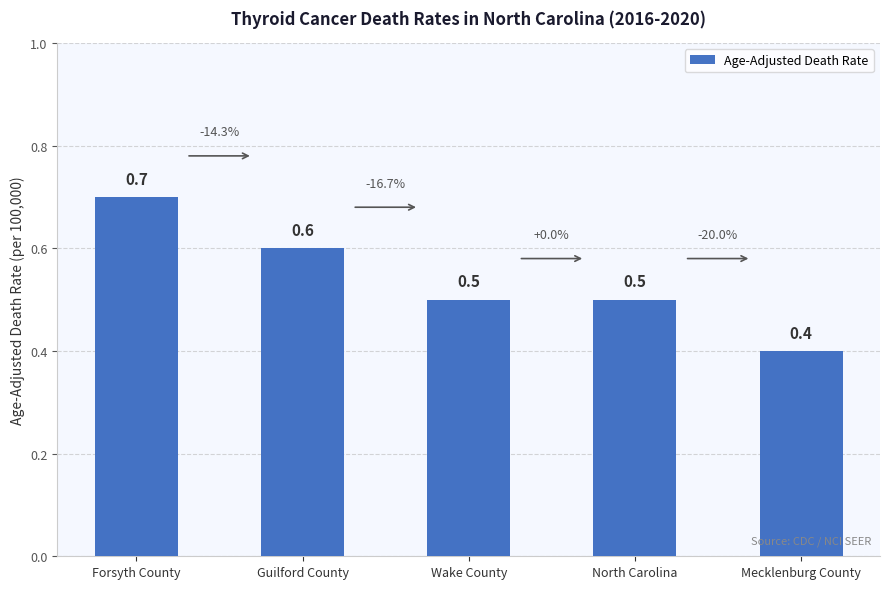

How many series are shown in this chart?

1